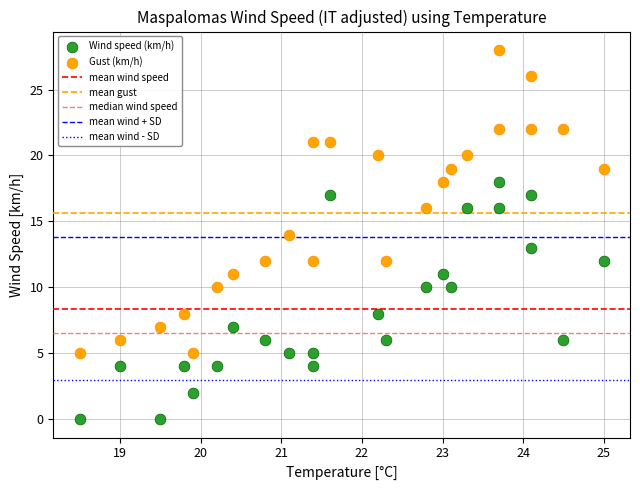

Which series has the largest Y range (max minus min)?

Gust (km/h)